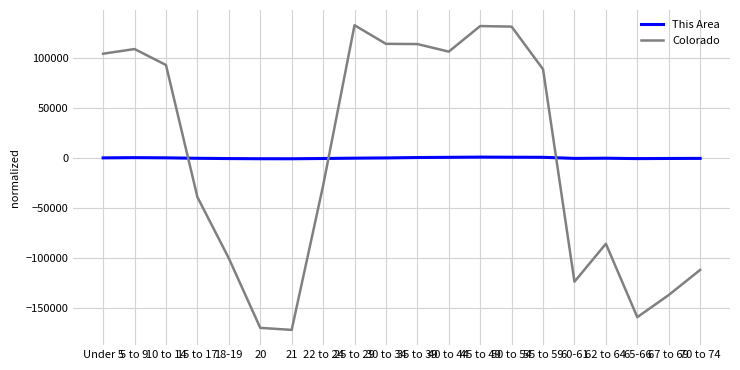

The value of Colorado at 20 is -238275.5. True or false?

False